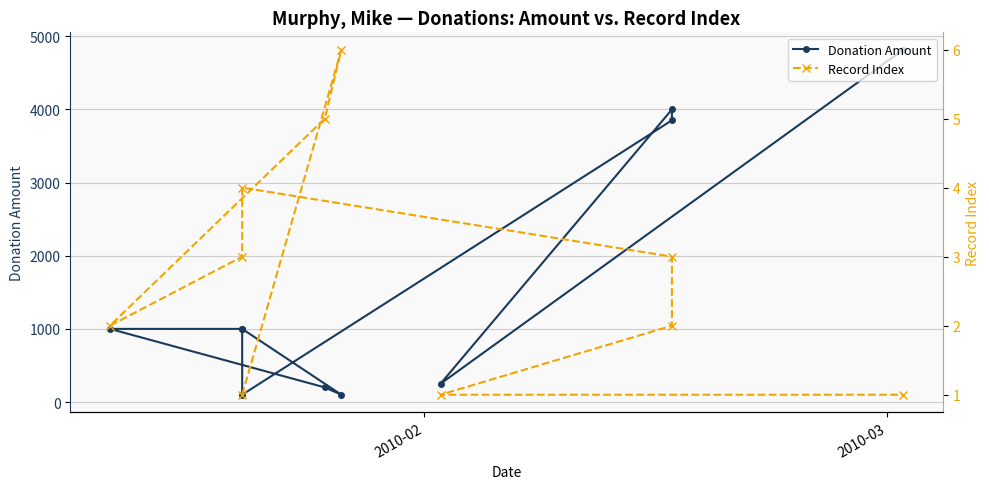

How many values in the Donation Amount series exceed 1000?

3